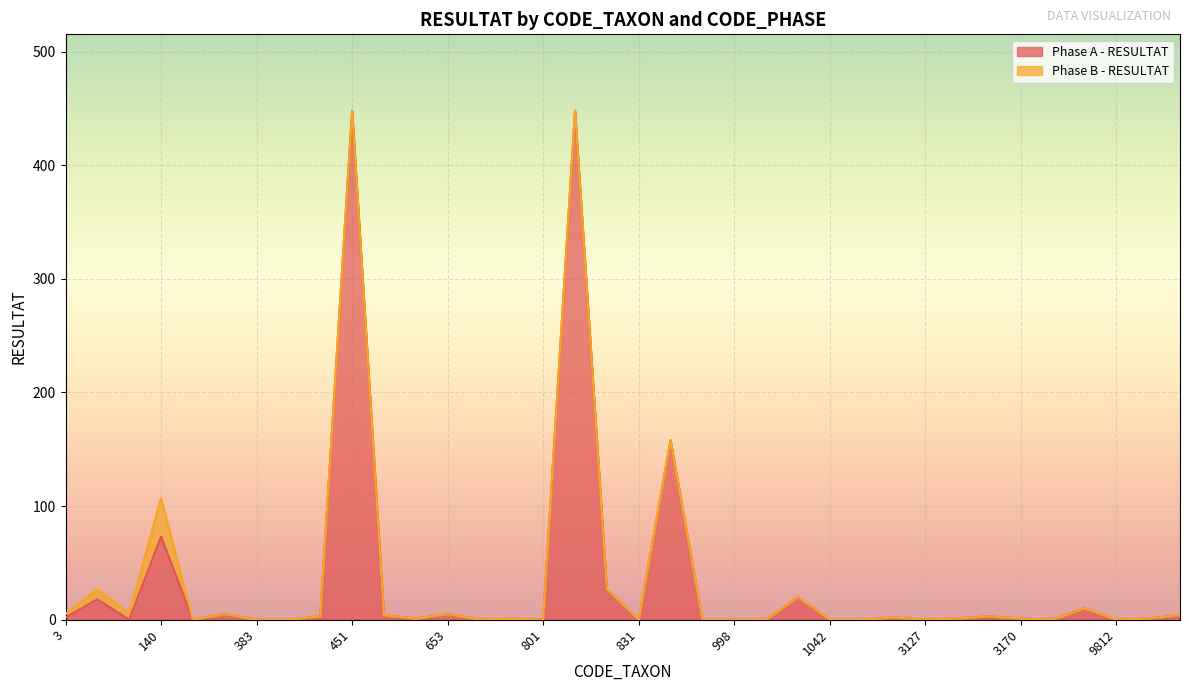

What is the maximum value shown in the chart?

448